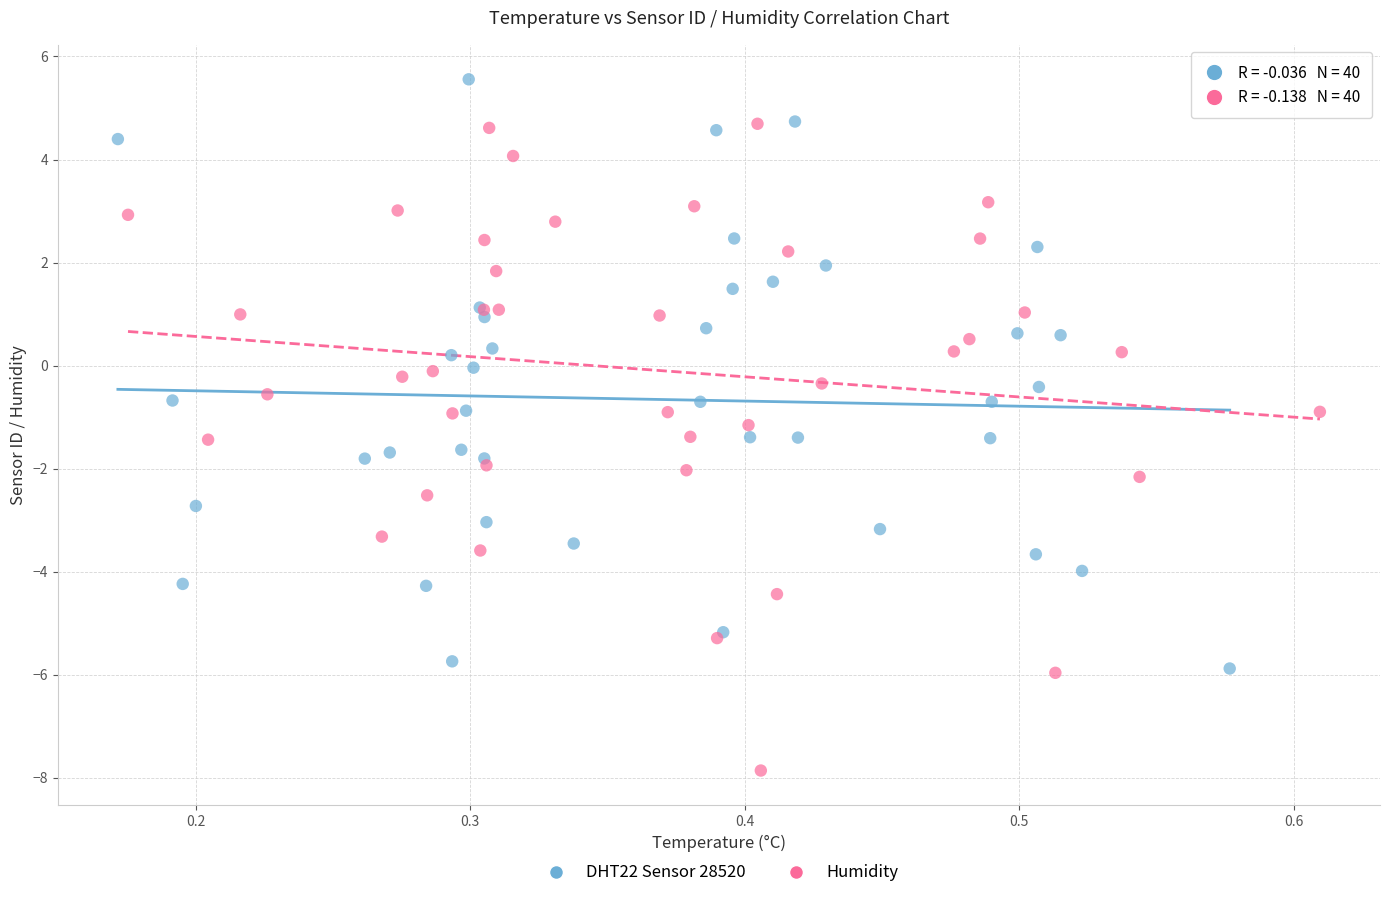

Which series reaches the minimum Y coordinate?

Humidity